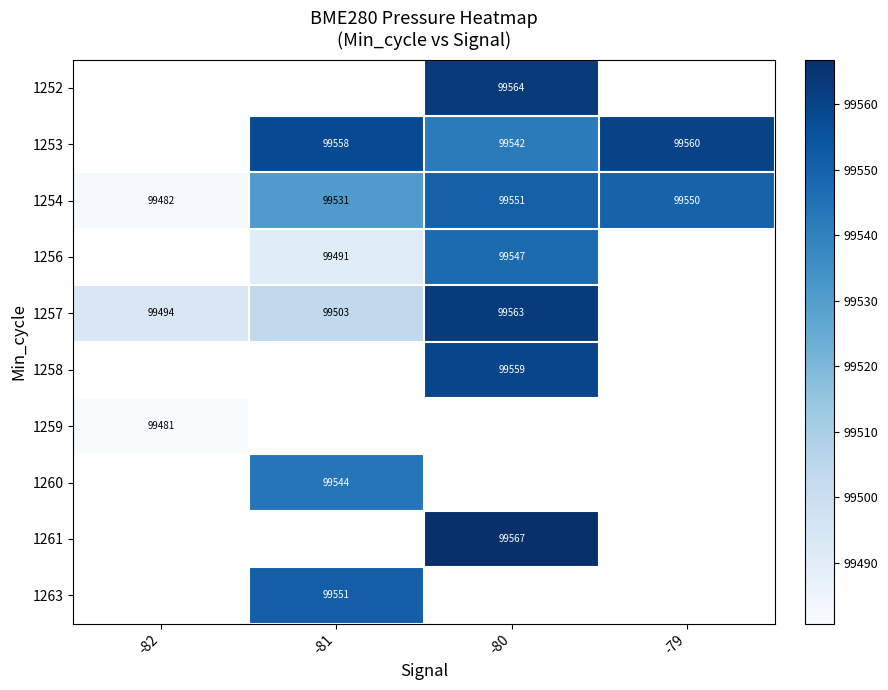

At which label does 1254 reach its peak?

-80